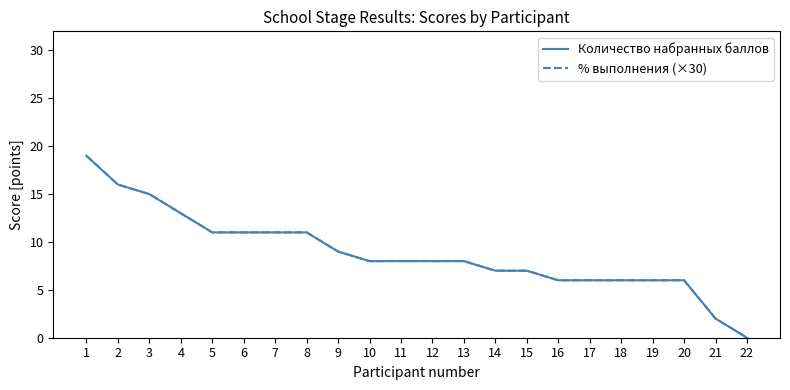

At how many categories does at least one series exceed 4?

20